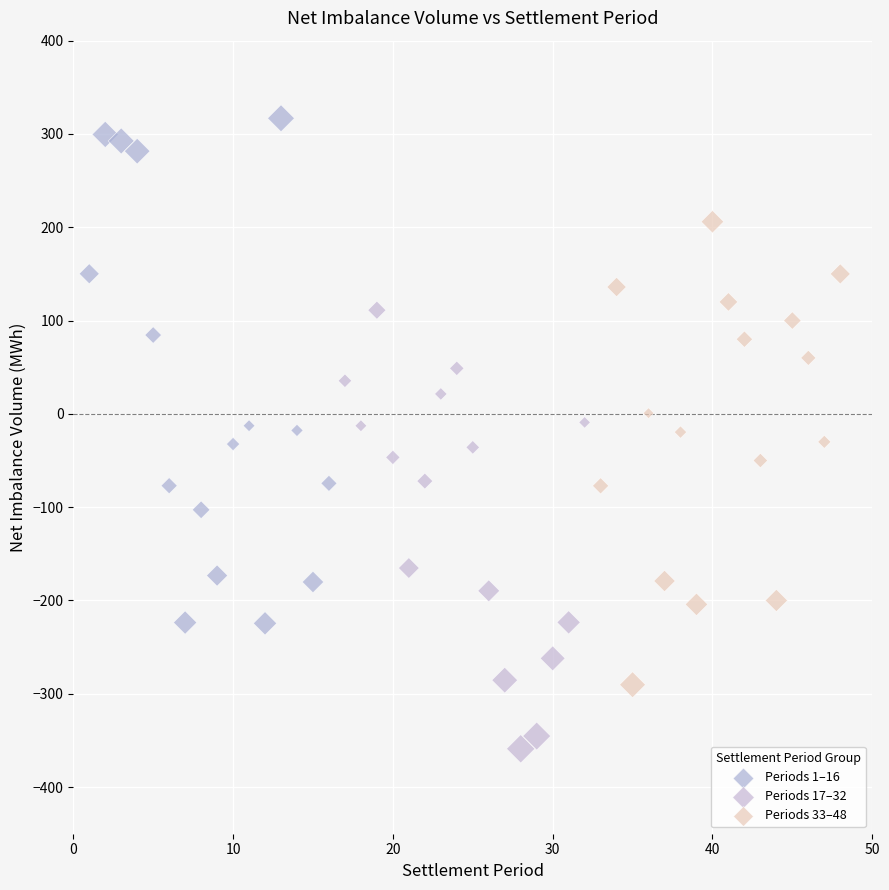

Which series contains the highest Y value?

Periods 1–16